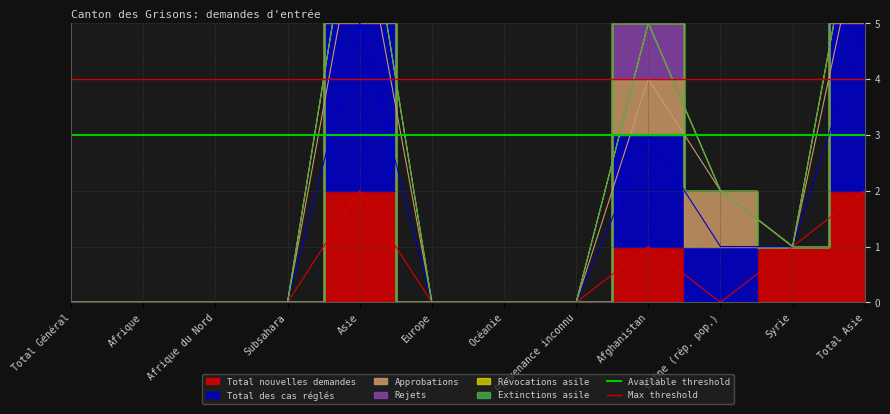

What is the average value of the Available threshold series?

3